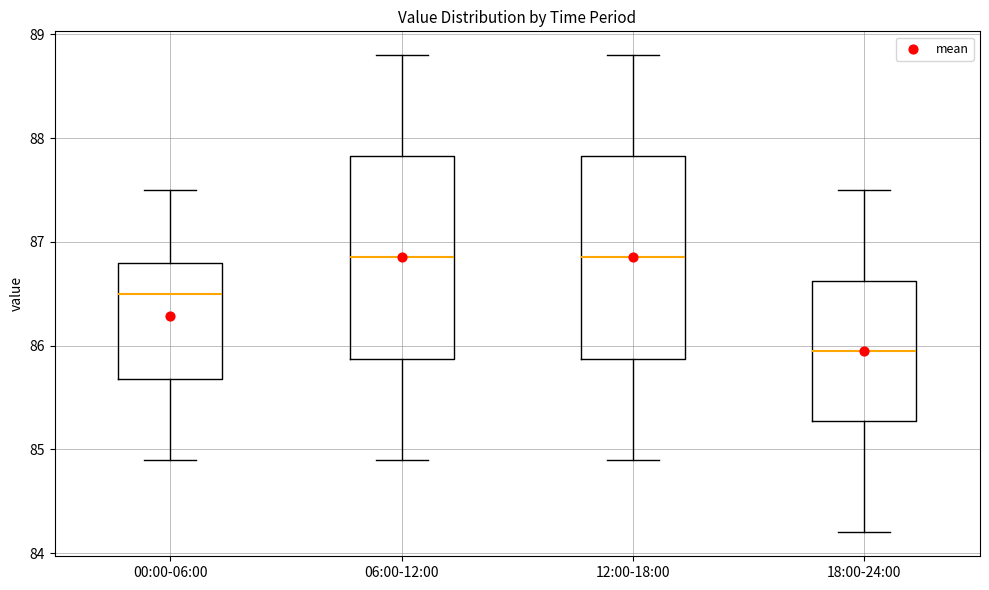

Reading left to right, read every box against the y-axis: the position of its median line, the range the box covers, and the ends of its whiskers. The values are not printed on the chart, so give them approximately, as read against the axis.

00:00-06:00: median 86.5, box 85.7 to 86.8, whiskers 84.9 to 87.5
06:00-12:00: median 86.9, box 85.9 to 87.8, whiskers 84.9 to 88.8
12:00-18:00: median 86.9, box 85.9 to 87.8, whiskers 84.9 to 88.8
18:00-24:00: median 86.0, box 85.3 to 86.6, whiskers 84.2 to 87.5